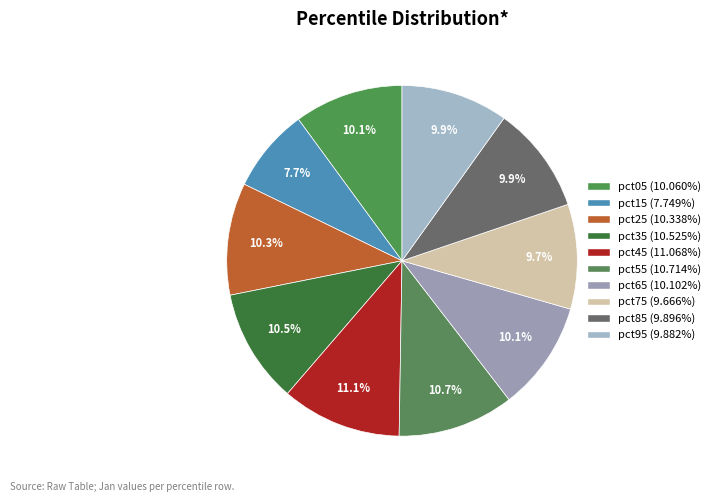

To the nearest percent, what is the average slice percentage?

10%